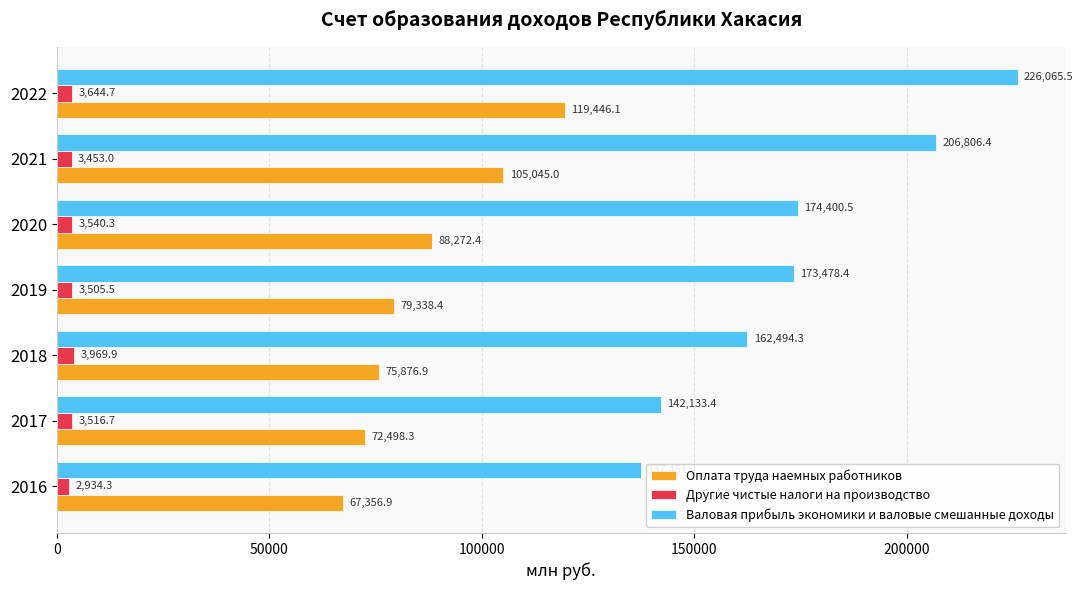

What is the sum of all Другие чистые налоги на производство values?

24564.4